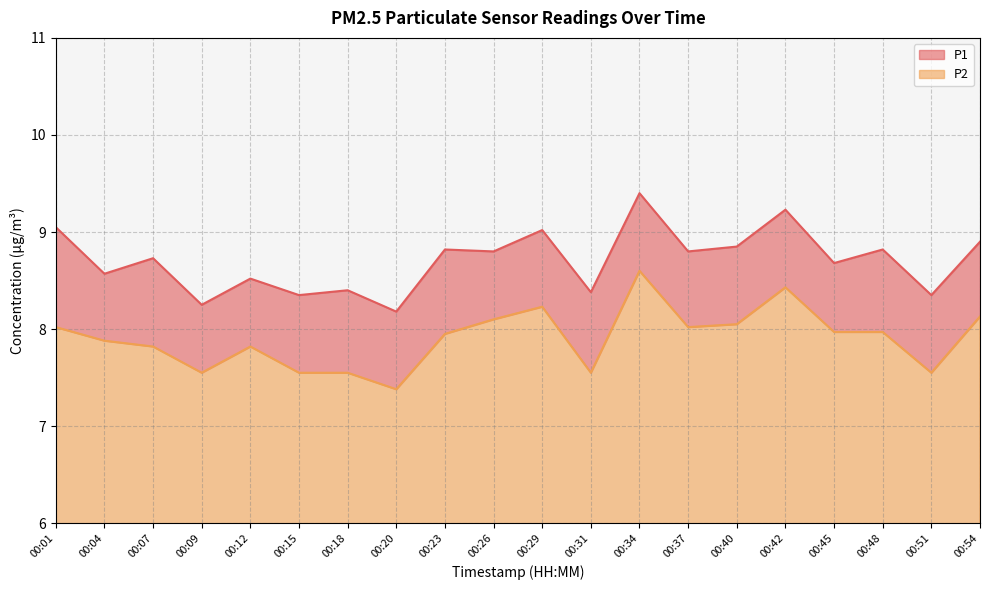

The value of P2 at 00:51 is 7.5. True or false?

True